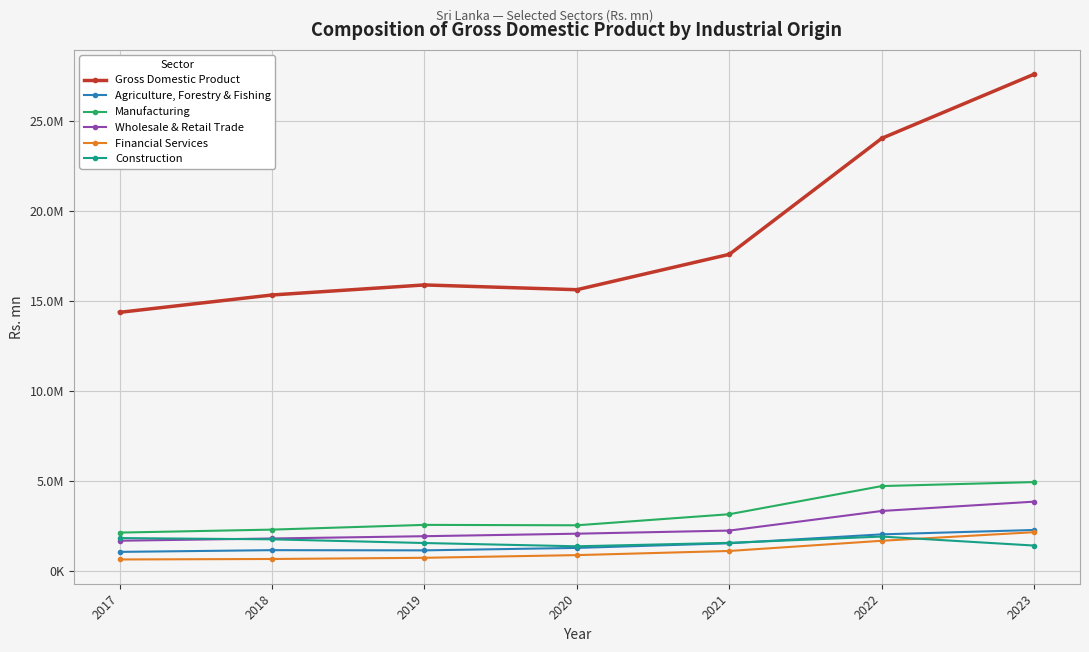

What is the maximum value for Financial Services?

2165247